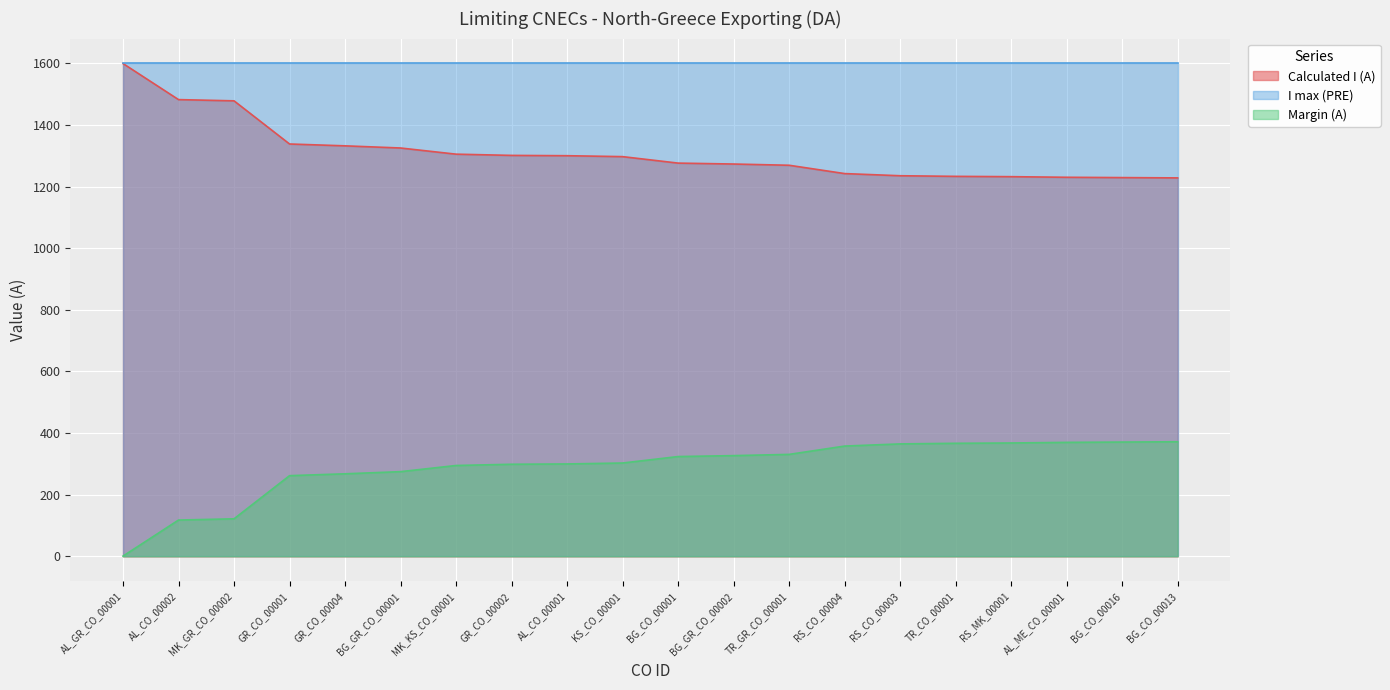

Rank the series by their average value, from lowest to highest.

Margin (A), Calculated I (A), I max (PRE)